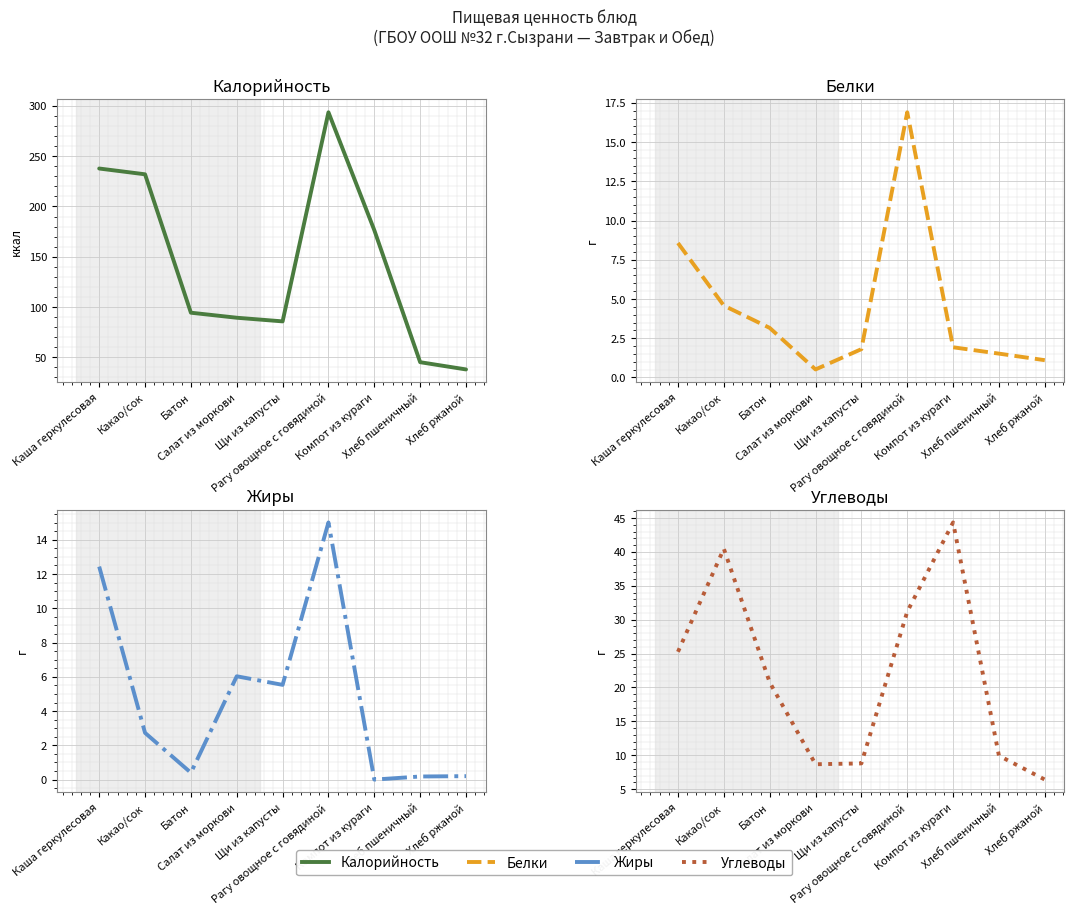

How many lines are shown in the chart?

4